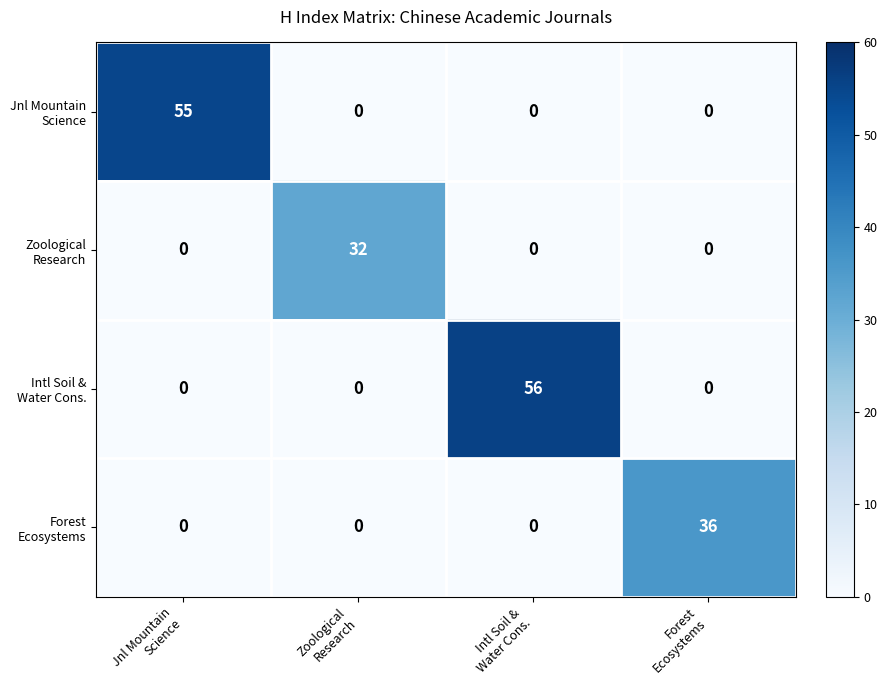

At how many categories does at least one series exceed 14?

4